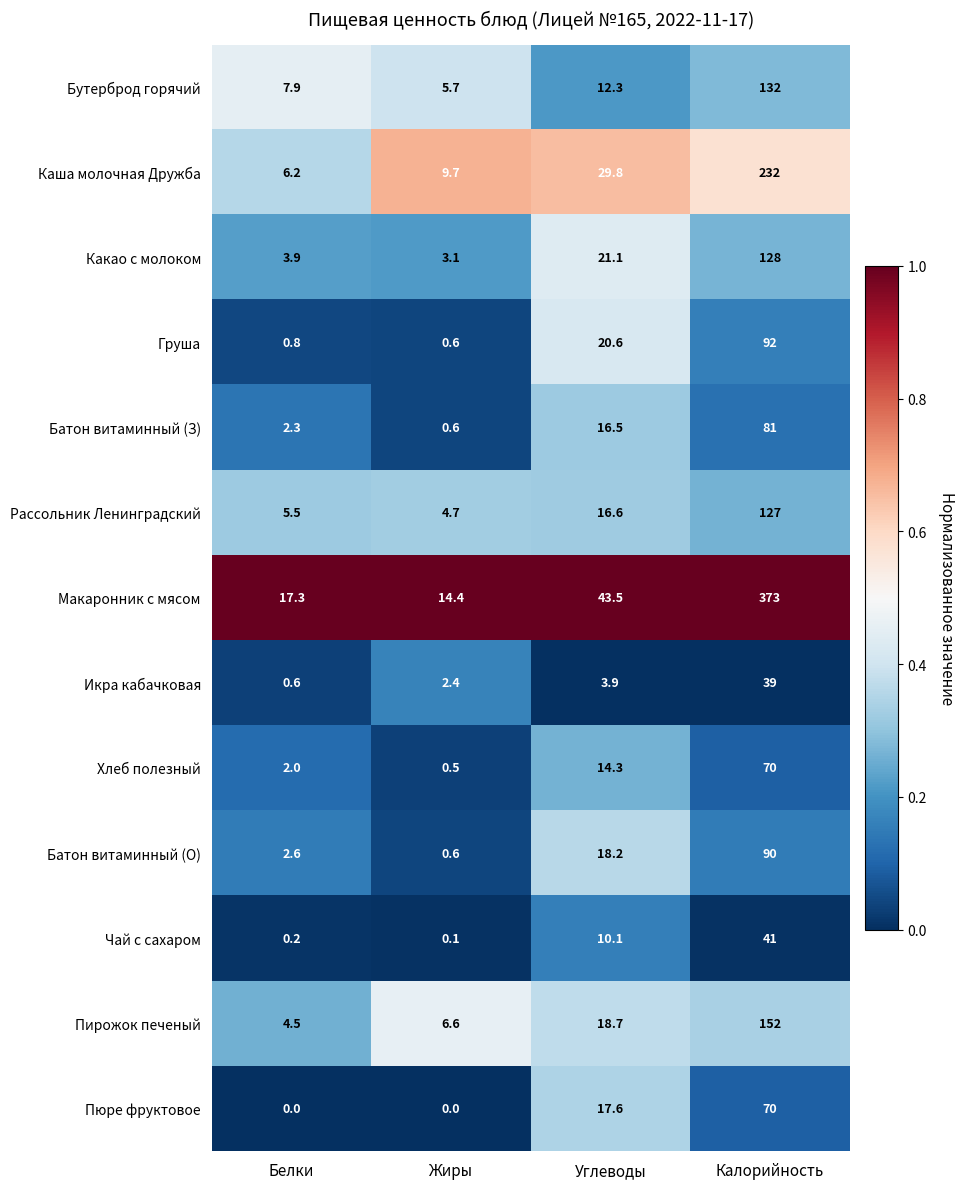

What value does the Батон витаминный (З) series have at Жиры?

0.6